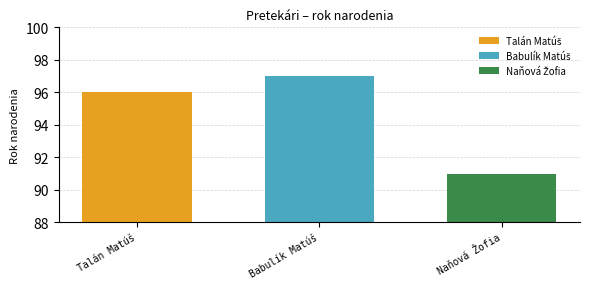

Rank the categories by value from highest to lowest.

Babulík Matúš, Talán Matúš, Naňová Žofia